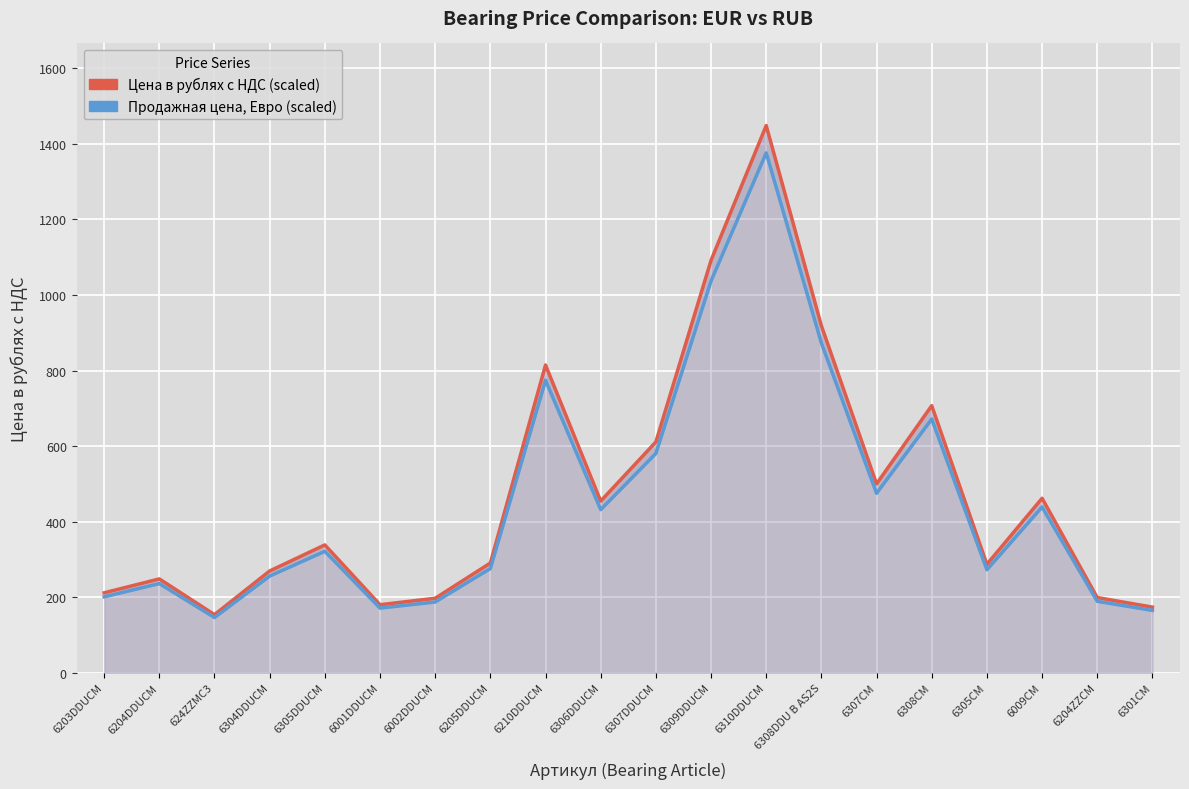

At which label does Цена в рублях с НДС (scaled) reach its minimum?

624ZZMC3